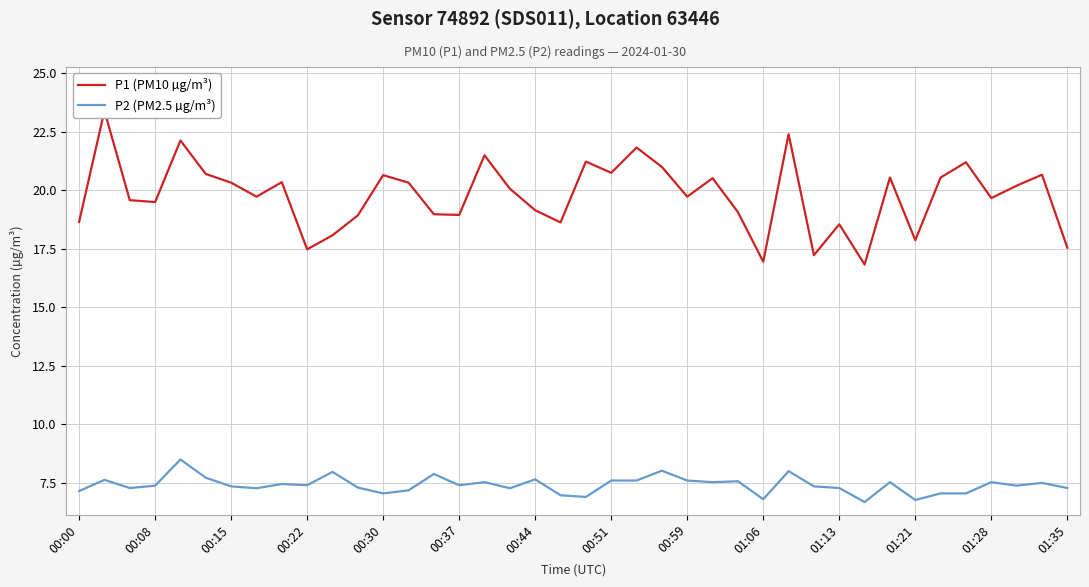

Is this an area chart (filled region under the line)?

No